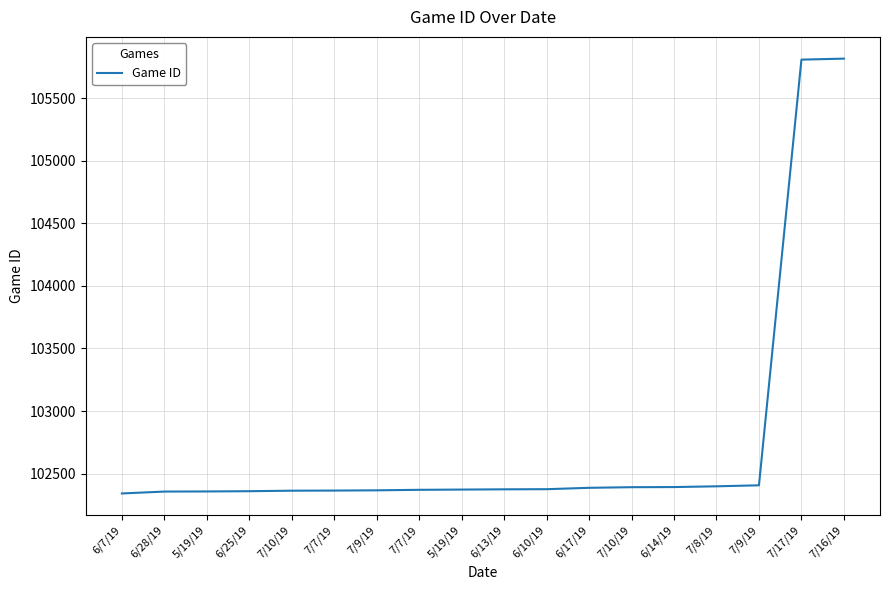

How many distinct data groups are displayed?

1